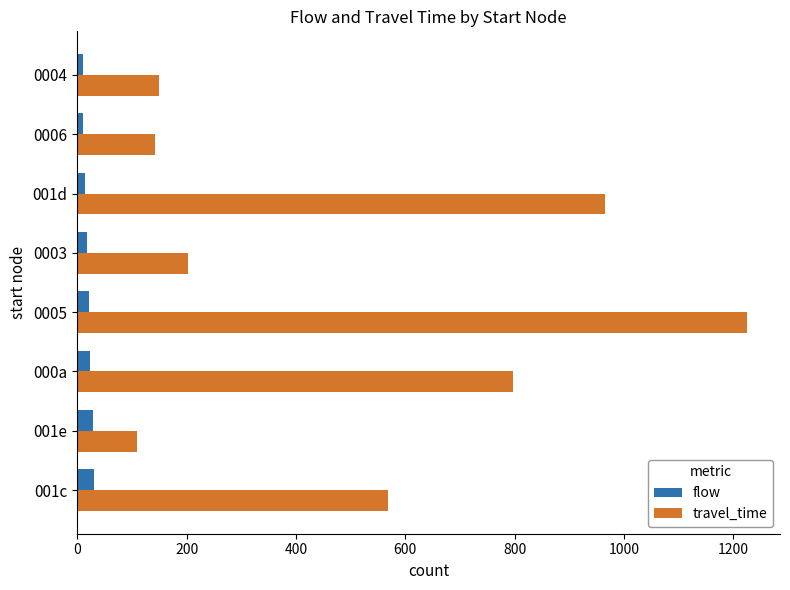

The travel_time series shows 797 at 000a. True or false?

True